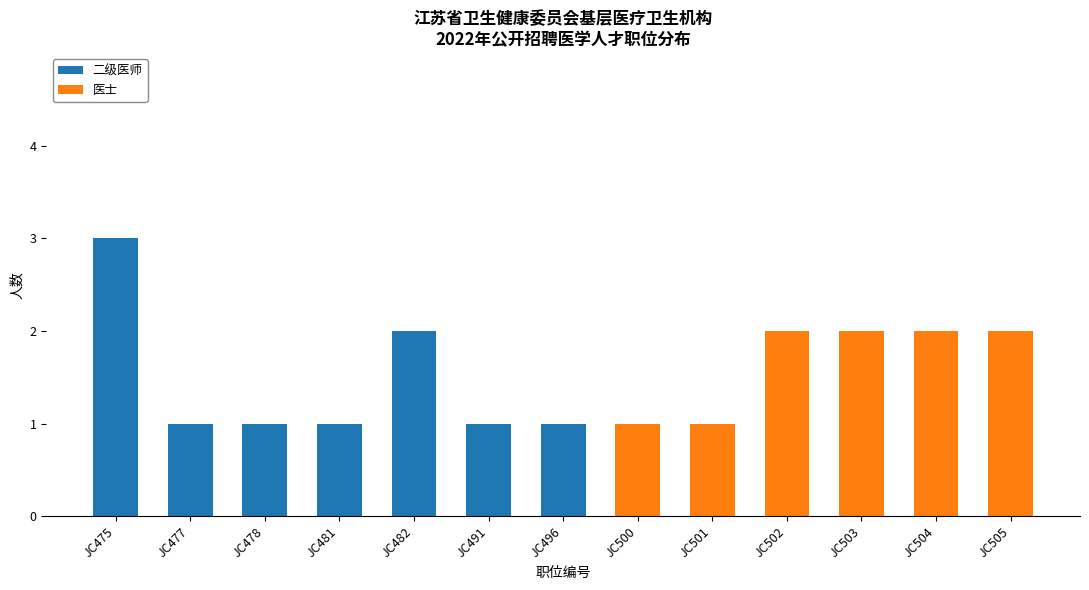

At which category is the sum across all series the highest?

JC475